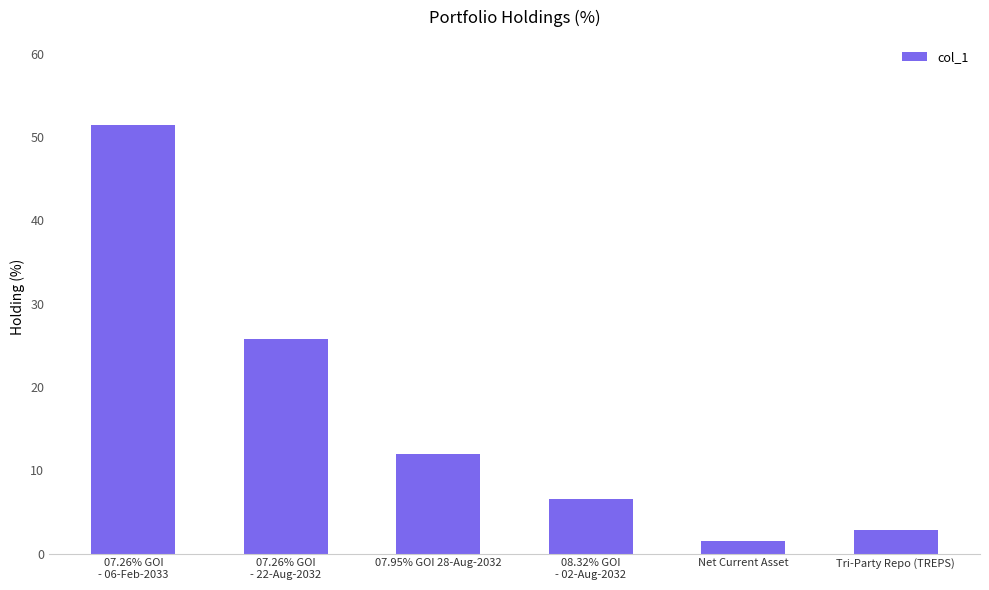

How many categories are shown in the chart?

6